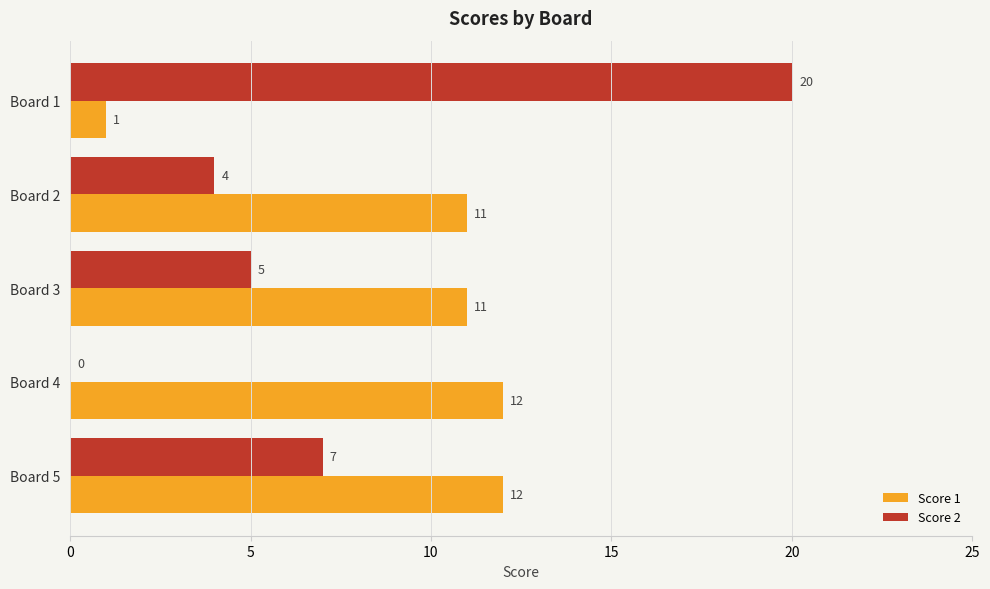

Which label corresponds to the largest value in the chart?

Board 1